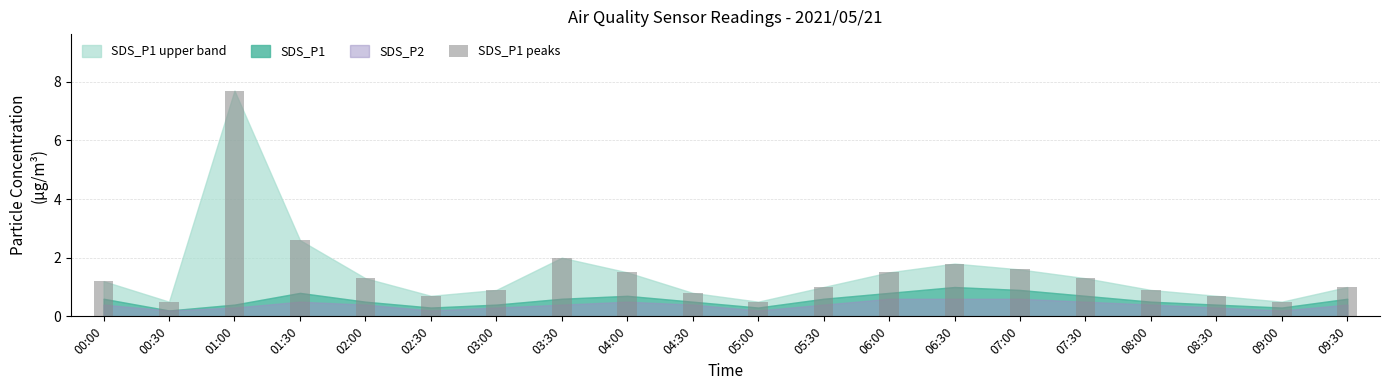

Reading right to left, list all the values displayed in this chart.

09:30=1.0	09:00=0.5	08:30=0.7	08:00=0.9	07:30=1.3	07:00=1.6	06:30=1.8	06:00=1.5	05:30=1.0	05:00=0.5	04:30=0.8	04:00=1.5	03:30=2.0	03:00=0.9	02:30=0.7	02:00=1.3	01:30=2.6	01:00=7.7	00:30=0.5	00:00=1.2